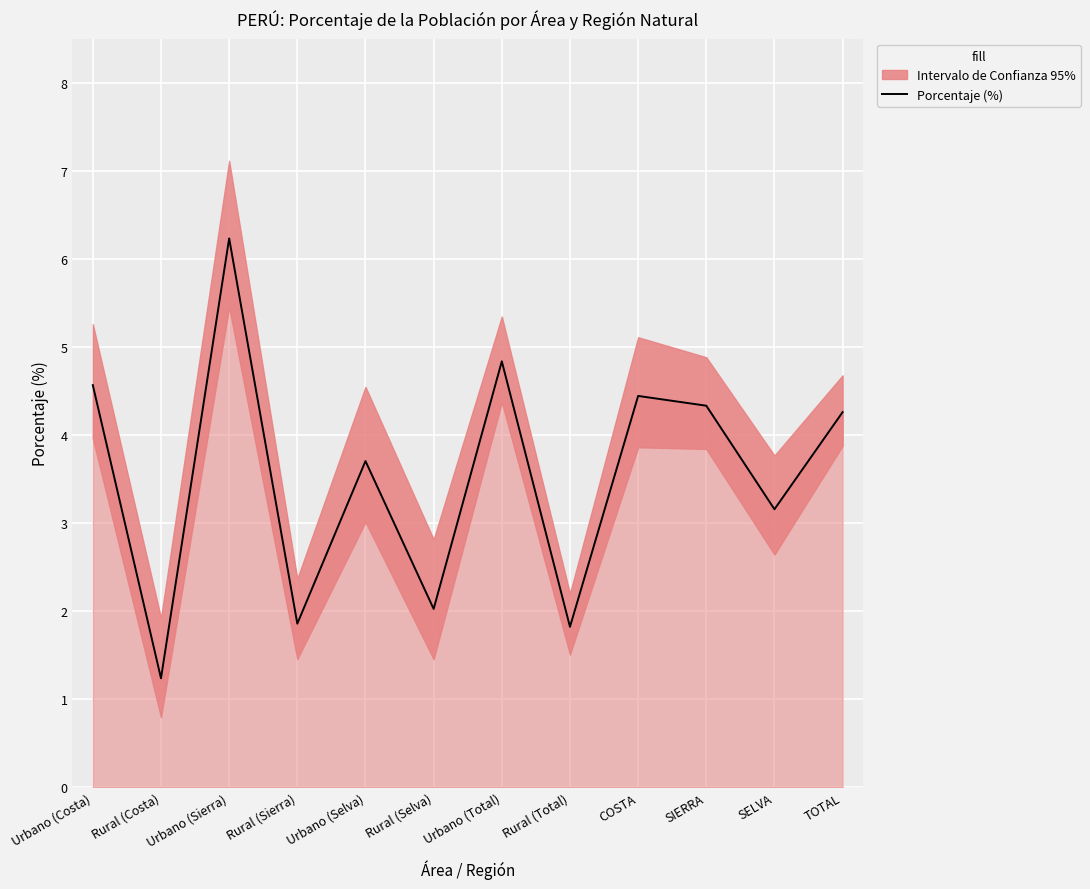

What is the change in value from Urbano (Costa) to Urbano (Selva)?

-0.9